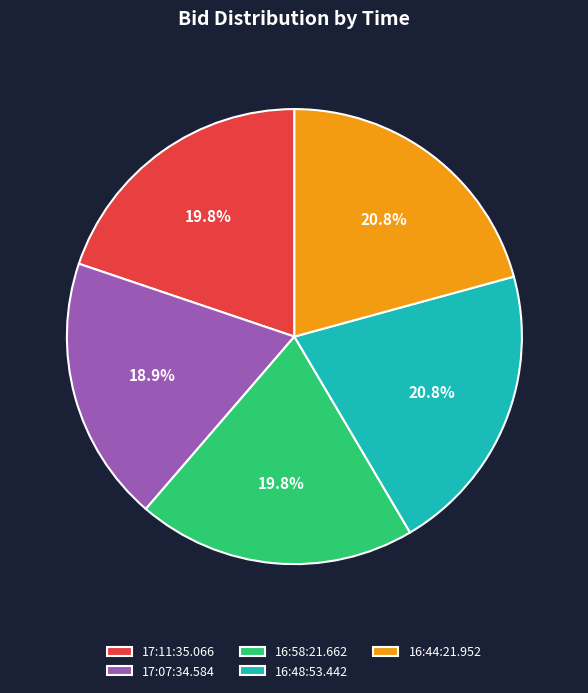

What percentage is the 16:48:53.442 slice, to the nearest percent?

21%